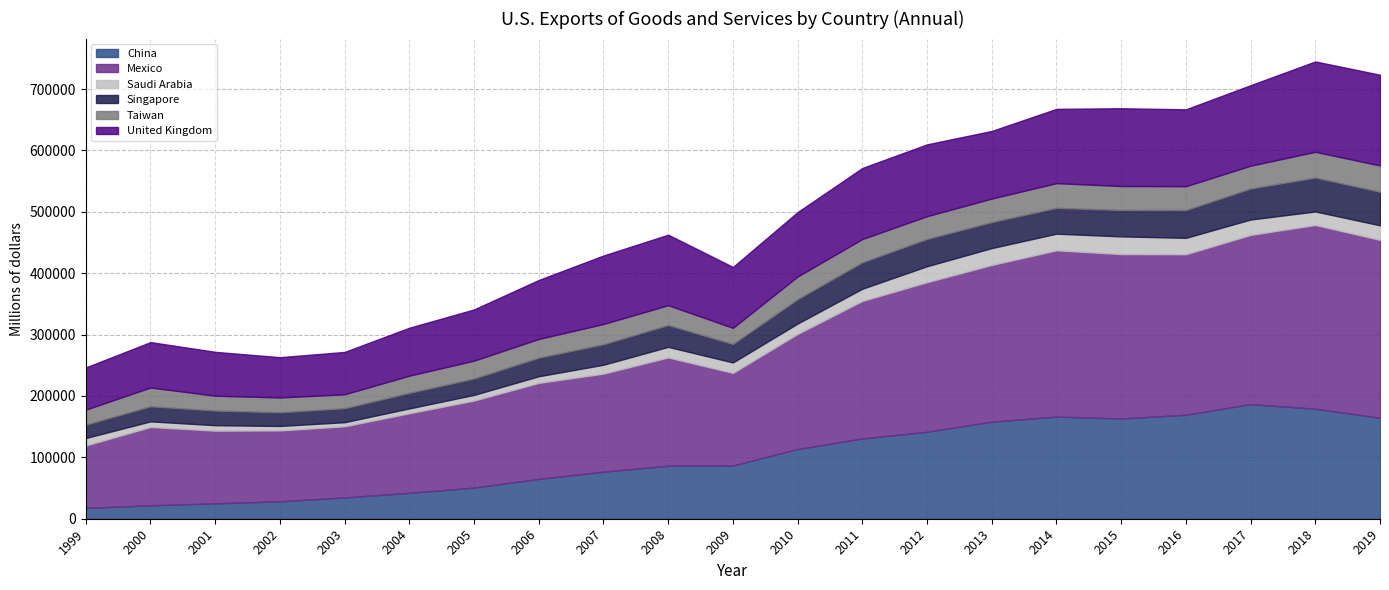

At which category is the sum across all series the highest?

2018